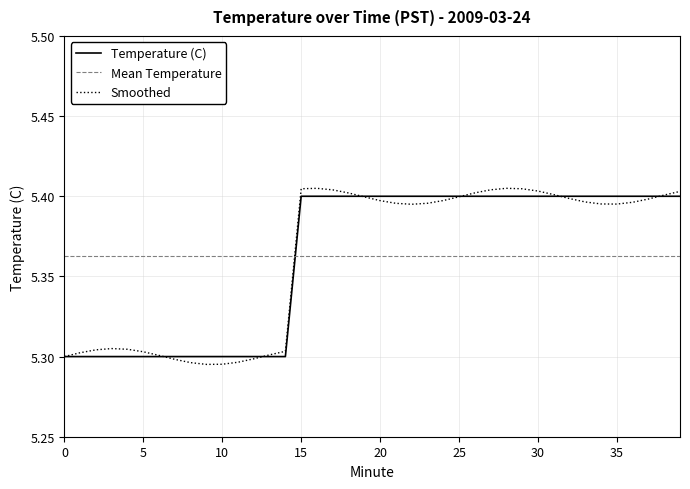

Is it true that the value at 3 is 5.3?

True